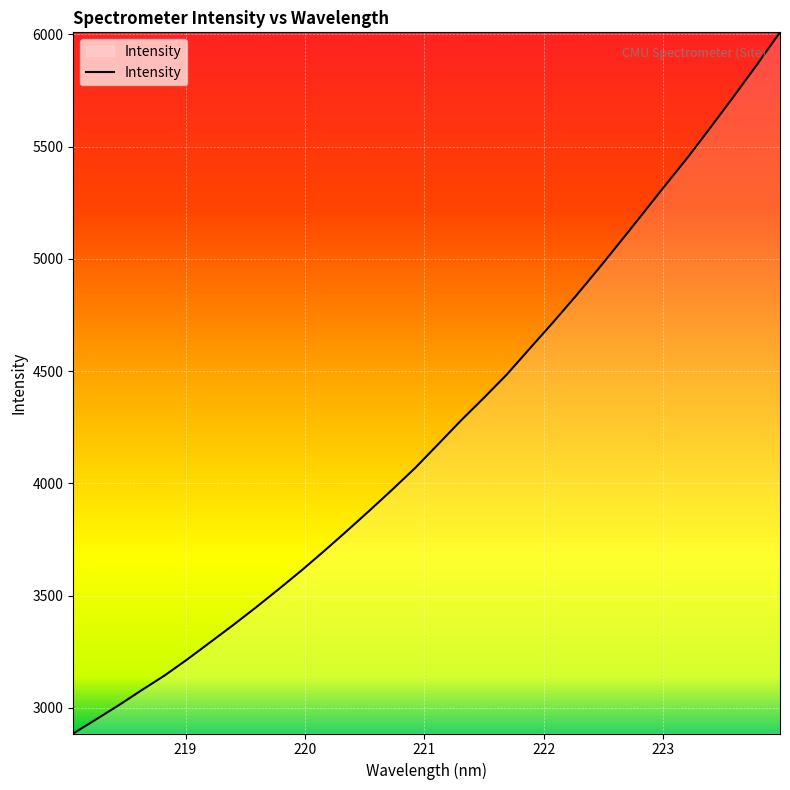

What is the maximum value shown in the chart?

6009.1